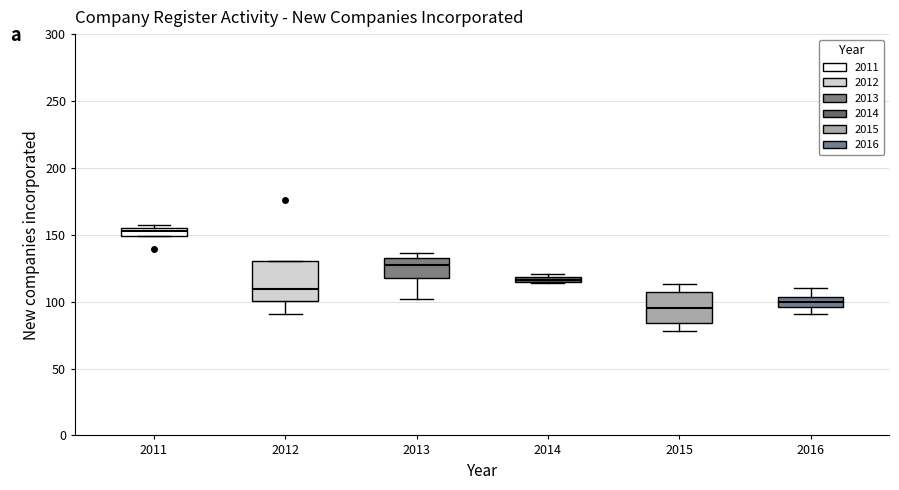

Where is the lower edge of the box at x = 2012 on the y-axis? The values are not printed on the chart, so give them approximately, as read against the axis.

100